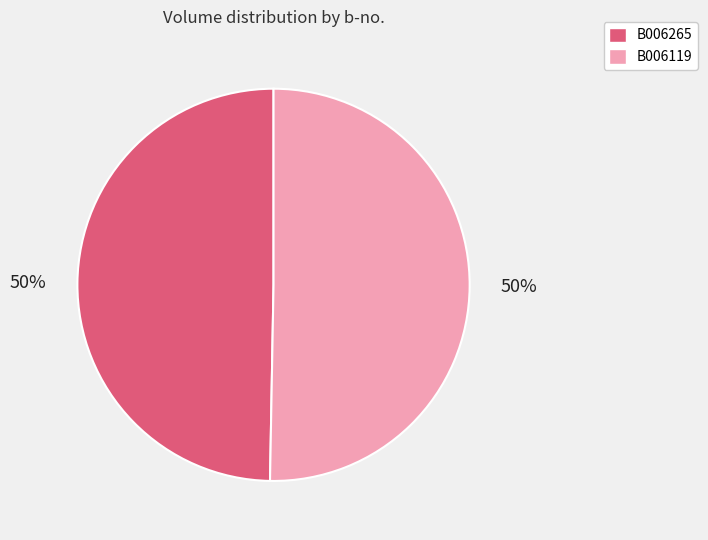

What is the ratio of the value at B006119 to the value at B006265?

1.0